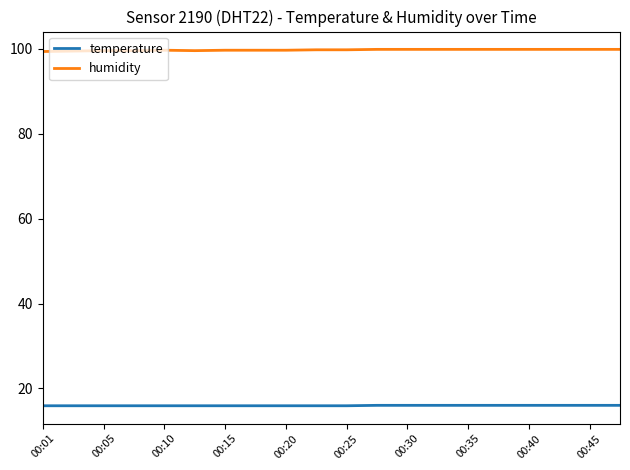

What is the maximum value shown in the chart?

99.9